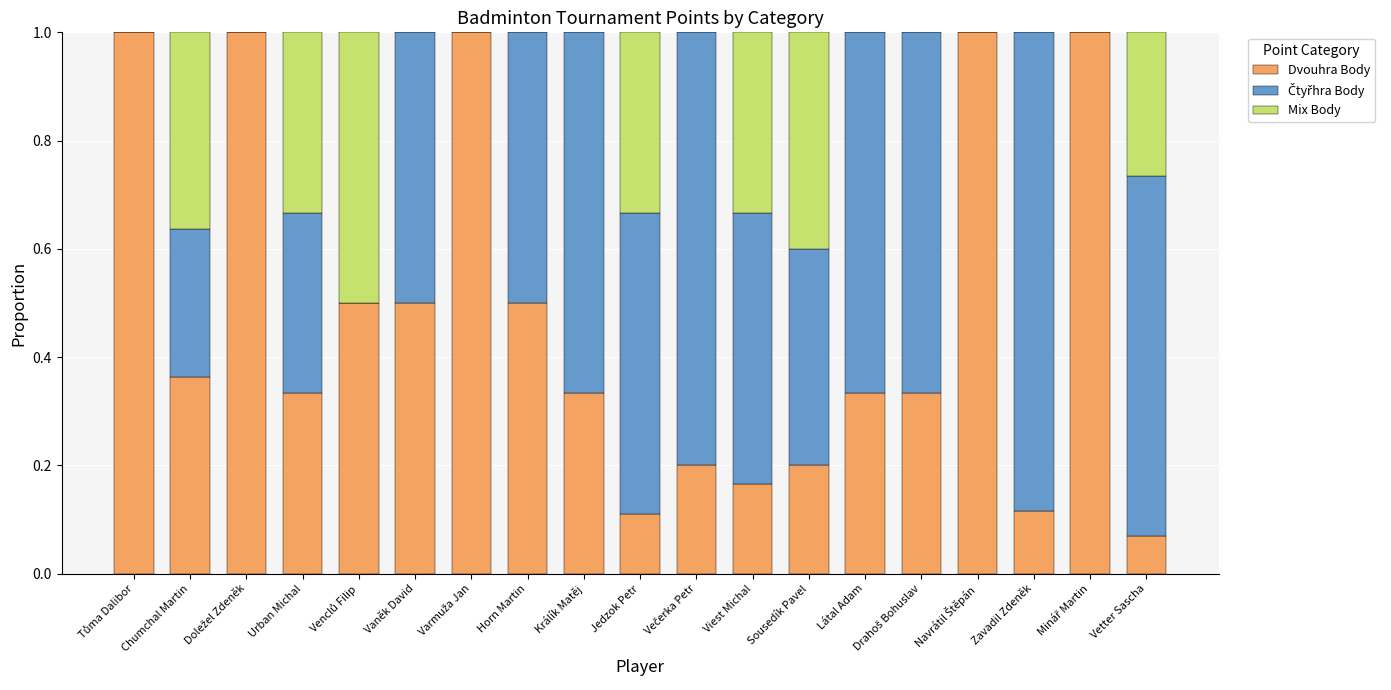

The value of Dvouhra Body at Vetter Sascha is 0.0. True or false?

False